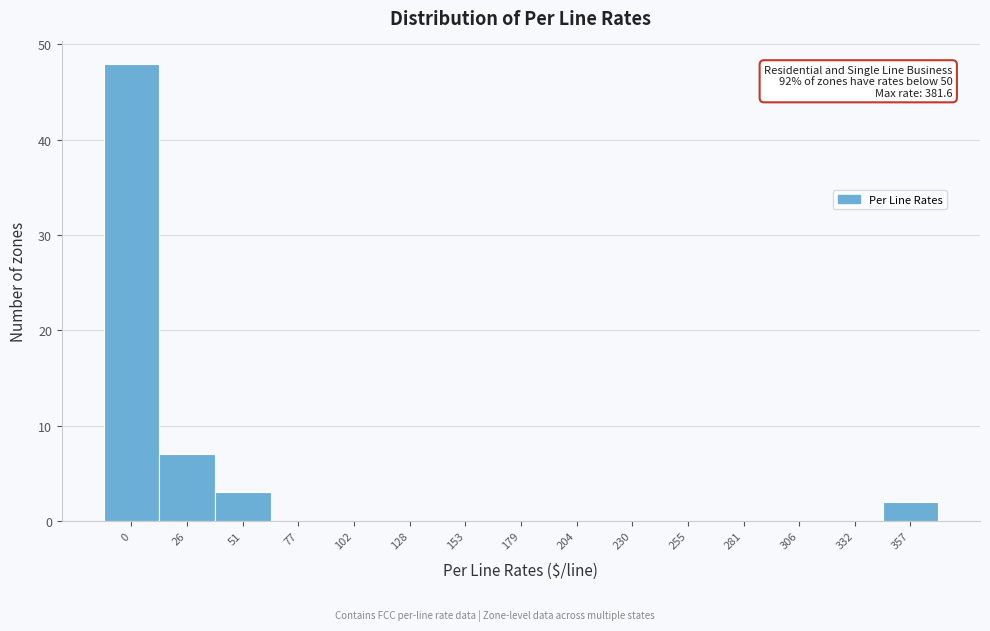

Reading right to left, transcribe all the data shown in this chart.

357=2	332=0	306=0	281=0	255=0	230=0	204=0	179=0	153=0	128=0	102=0	77=0	51=3	26=7	0=48